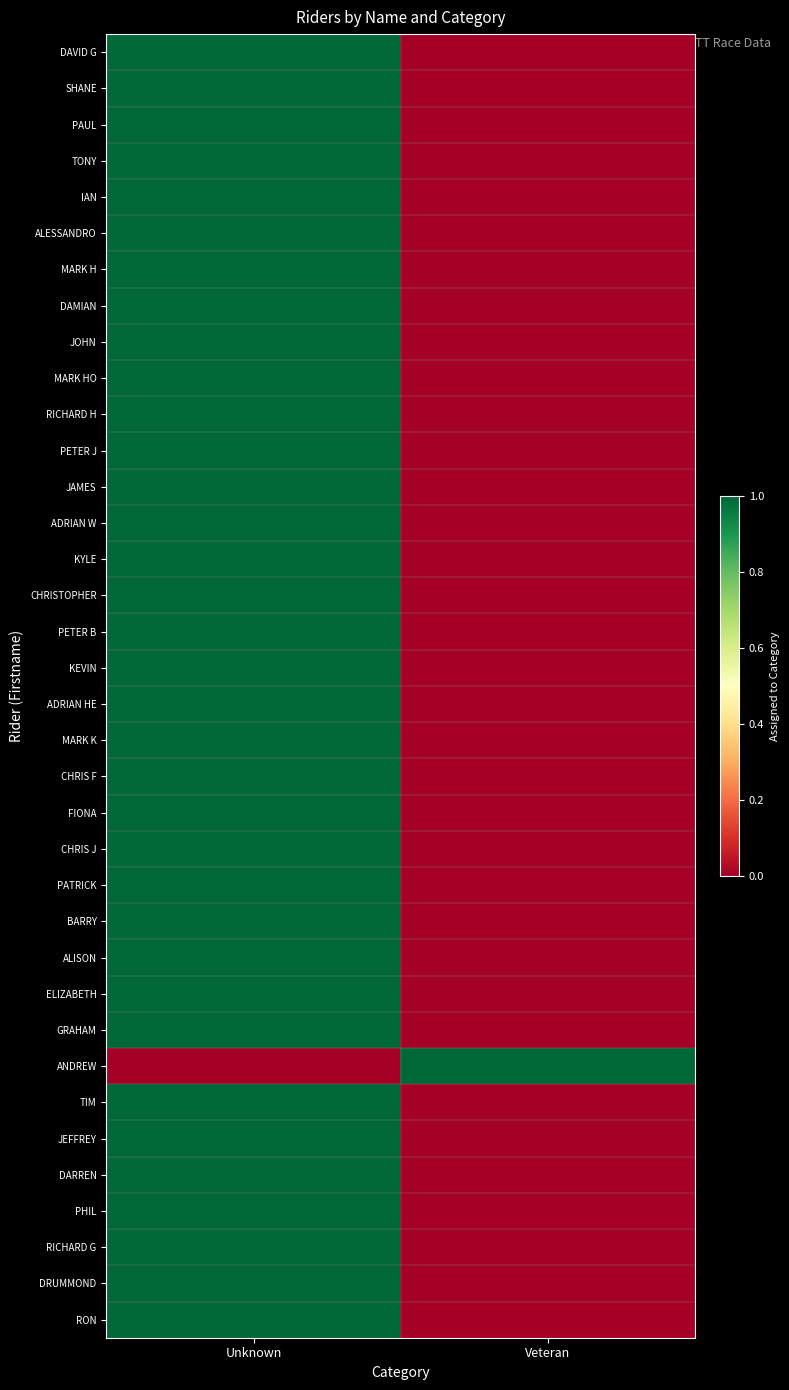

Rank the series by their maximum value, from highest to lowest.

DAVID G, SHANE, PAUL, TONY, IAN, ALESSANDRO, MARK H, DAMIAN, JOHN, MARK HO, RICHARD H, PETER J, JAMES, ADRIAN W, KYLE, CHRISTOPHER, PETER B, KEVIN, ADRIAN HE, MARK K, CHRIS F, FIONA, CHRIS J, PATRICK, BARRY, ALISON, ELIZABETH, GRAHAM, ANDREW, TIM, JEFFREY, DARREN, PHIL, RICHARD G, DRUMMOND, RON